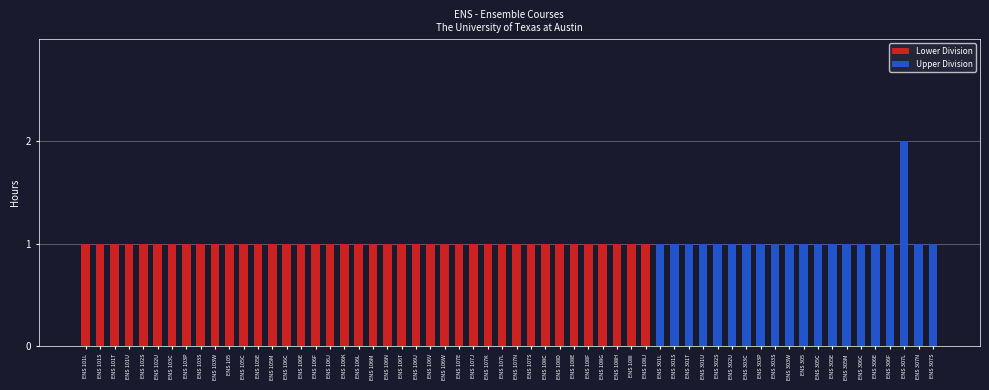

The value of Upper Division at ENS 306C is 0. True or false?

False